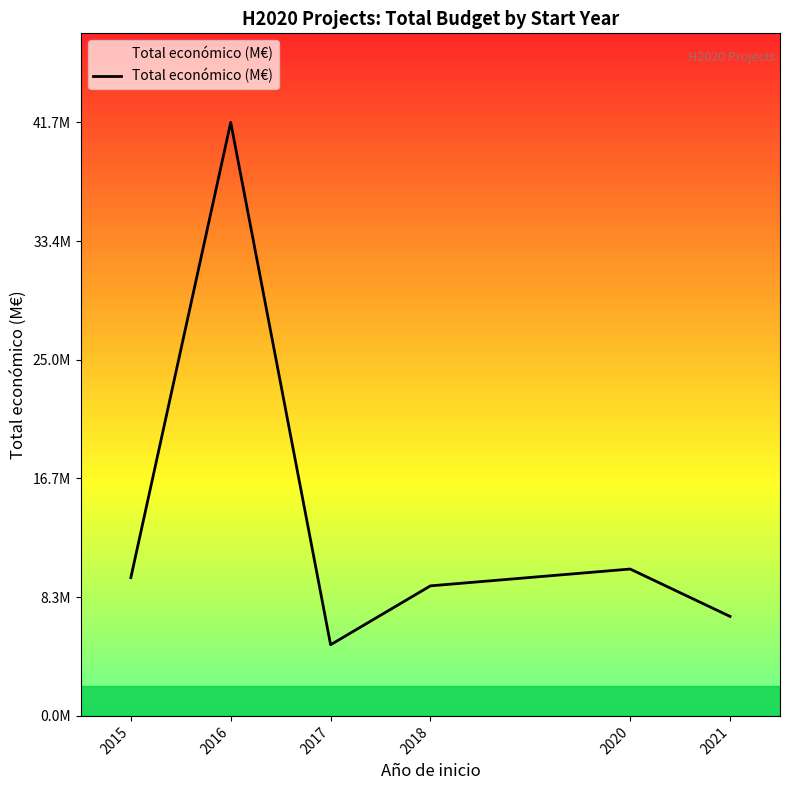

What is the ratio of the value at 2015 to the value at 2017?

1.9